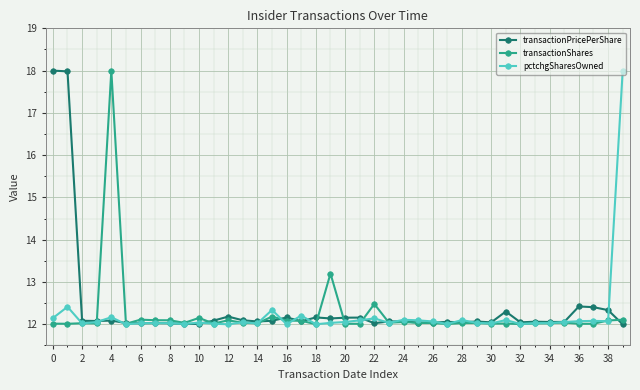

What is the value of the transactionShares point at the 8th from the left?

12.1